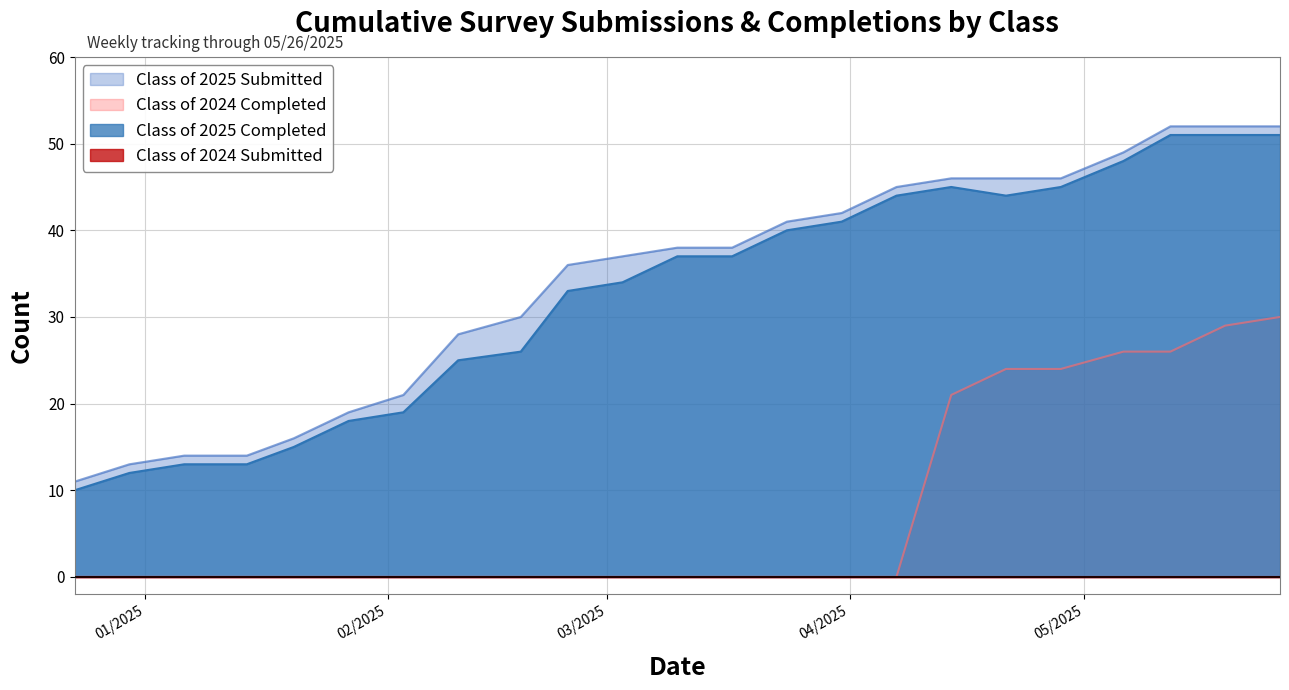

True or false: Class of 2025 Submitted and Class of 2024 Completed intersect in this chart.

False